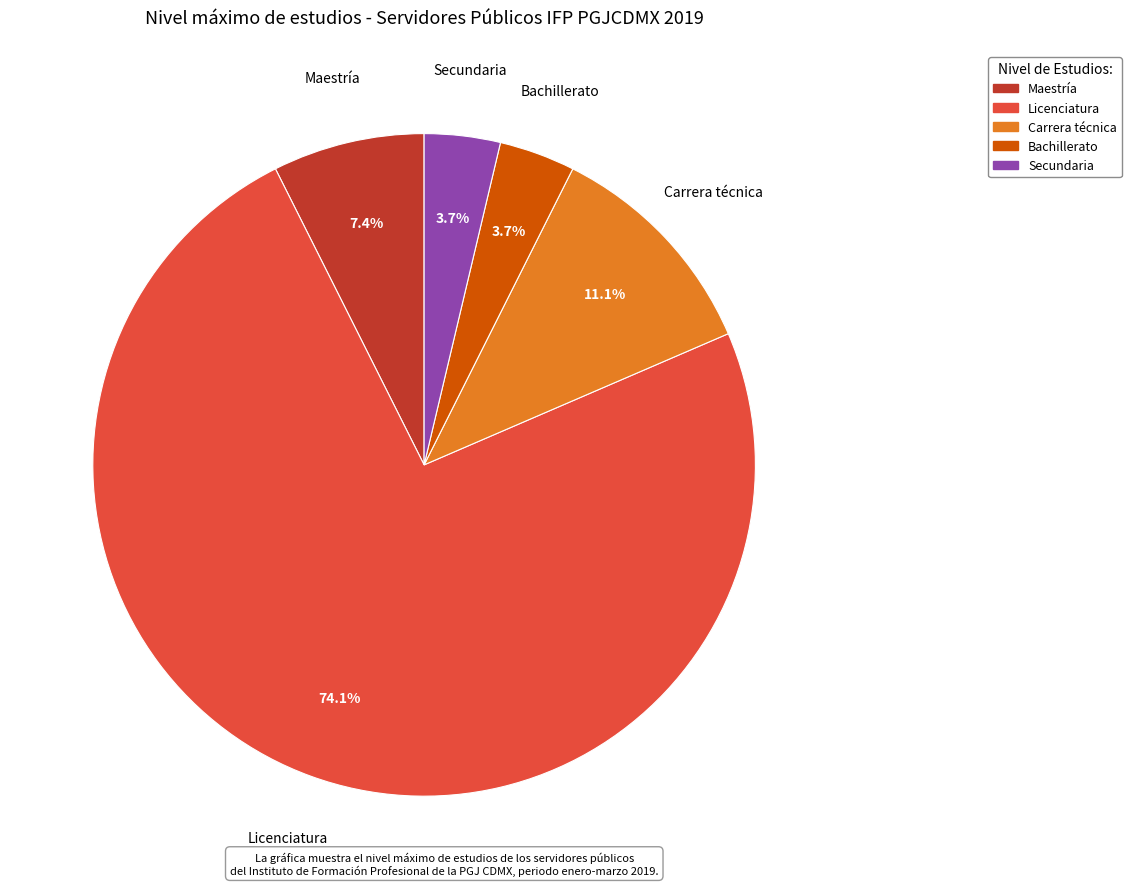

What is the majority slice?

Licenciatura